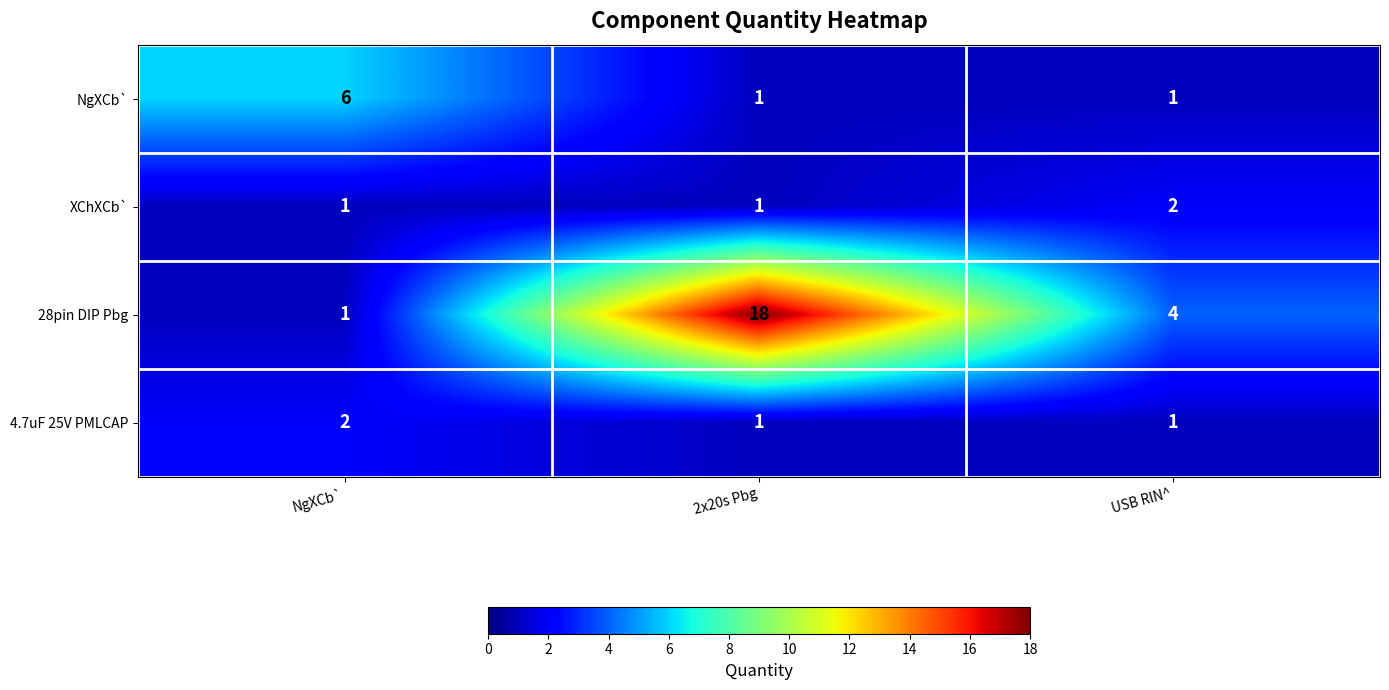

Rank the categories by 28pin DIP Pbg value from highest to lowest.

2x20s Pbg, USB RlN^, NgXCb`